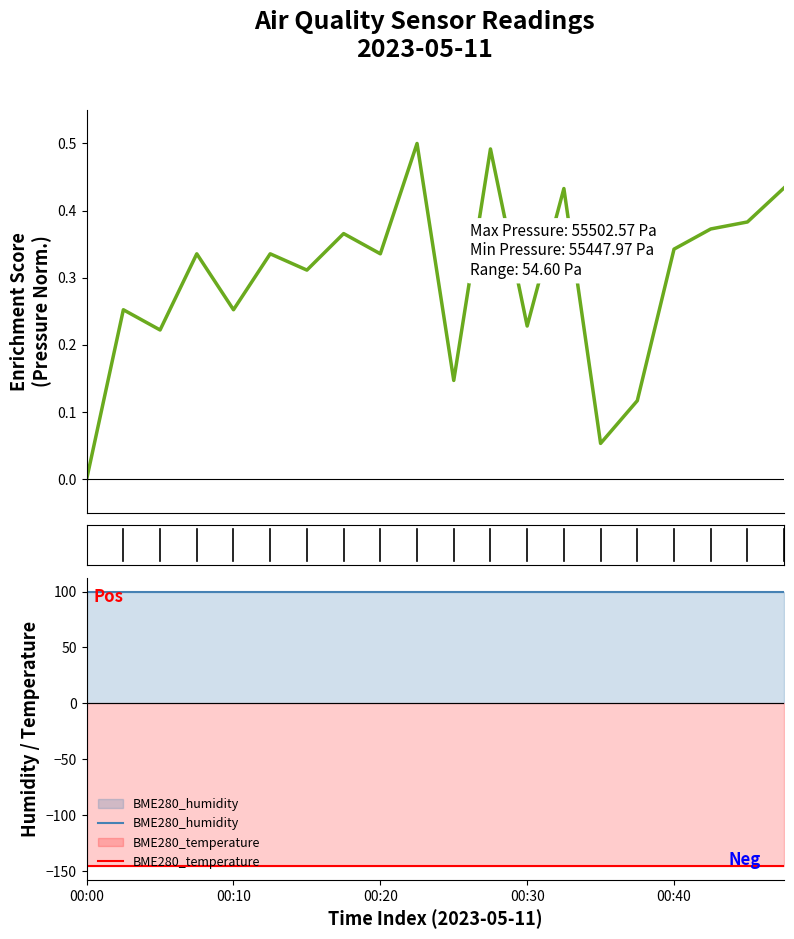

True or false: BME280_pressure and BME280_humidity cross at least once.

False